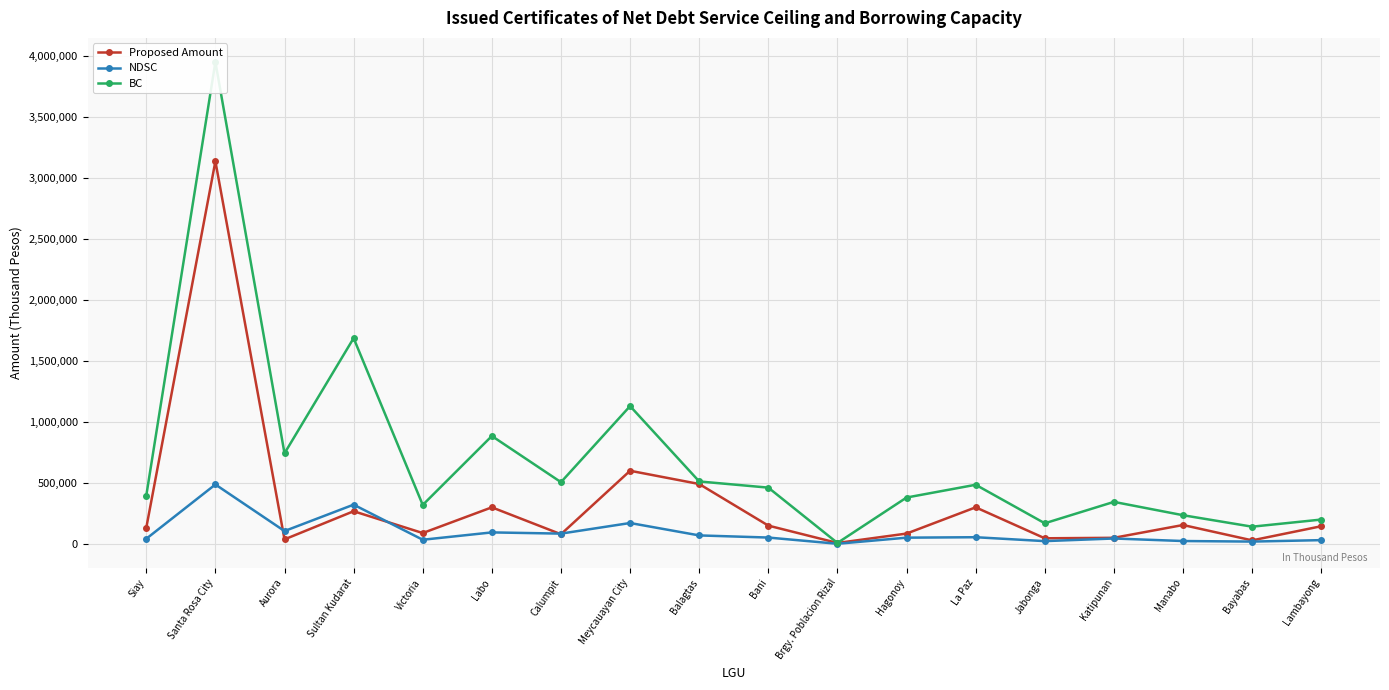

Reading right to left, list all the values displayed in this chart.

Proposed Amount: 145000	29000	155000	50000	46000	300000	84700	7700	150000	491259	600000	79299	300000	89000	268000	37000	3138708	132000
NDSC: 30894	18988	23555	44328	22715	54794	51153	1061	52081	69614	171370	84363	94302	34065	321974	105327	487407	42176
BC: 199668	141176	235220	344695	169181	485091	380323	7765	461594	512359	1130357	506347	885024	319700	1687788	743106	3953358	395822